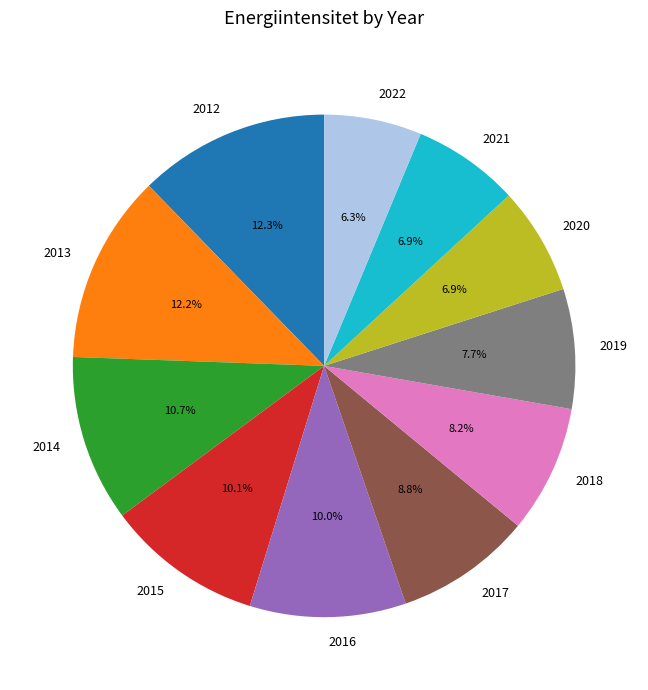

The 2016 slice represents 10% of the pie. True or false?

True